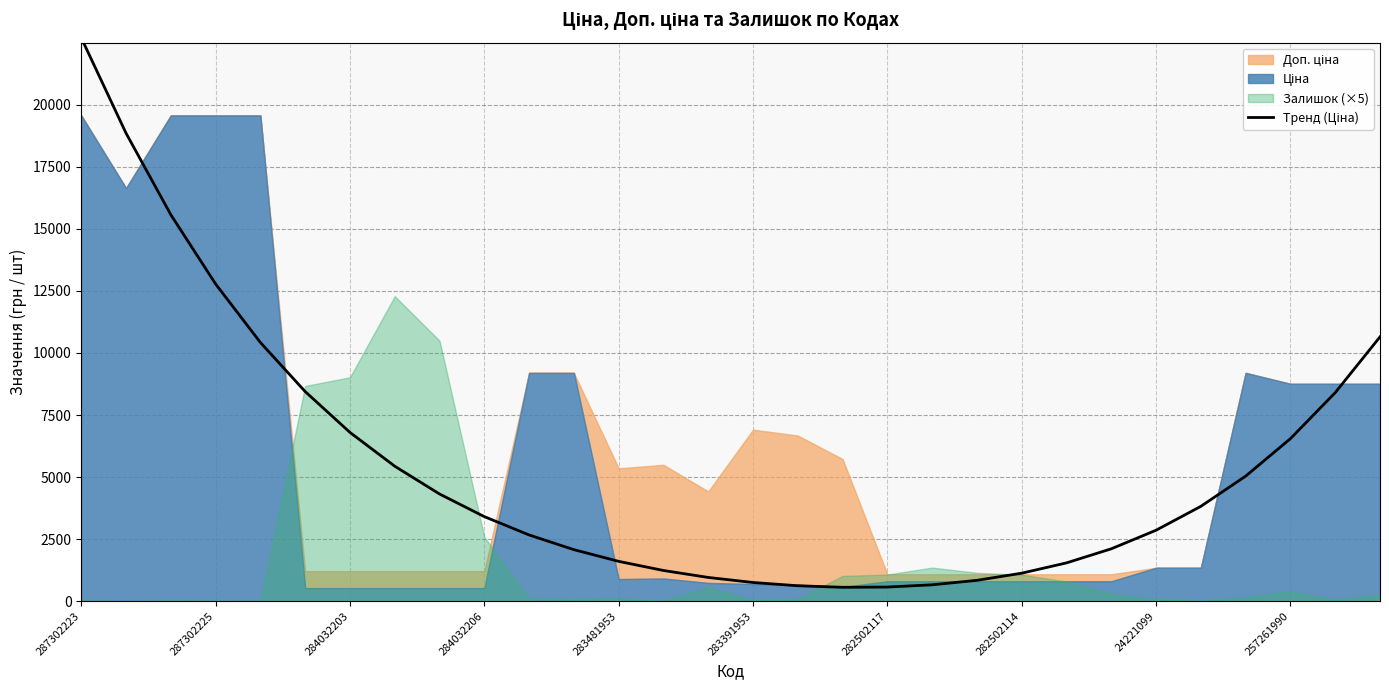

What is the difference between the second highest and second lowest values?

18279.7